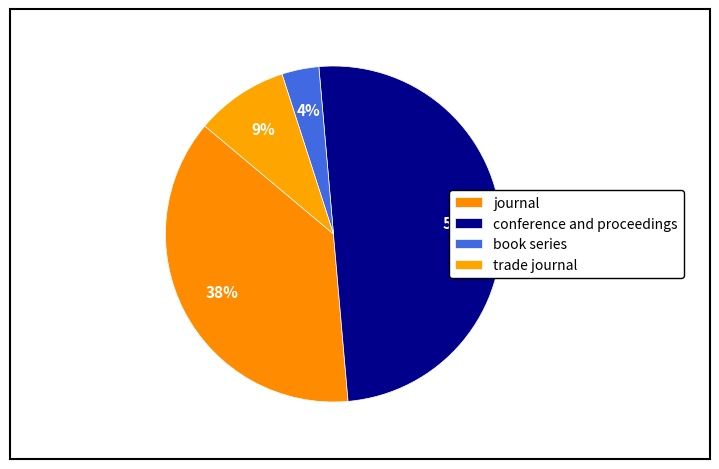

To the nearest percent, what percentage of the pie is book series?

4%